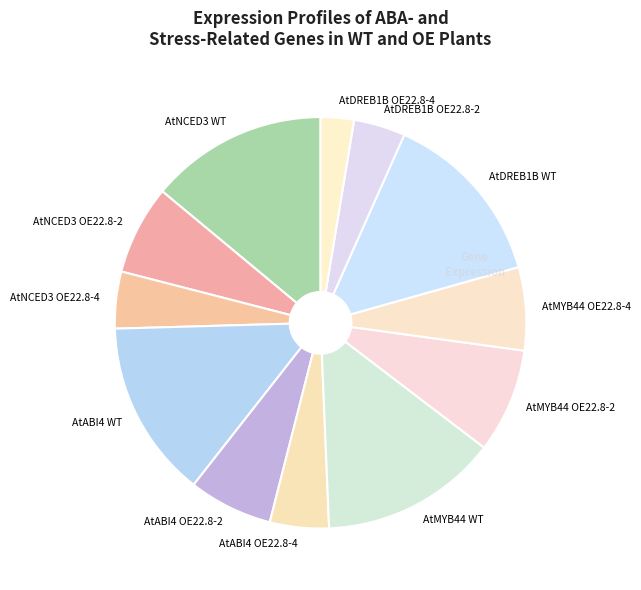

How many segments does this pie chart have?

12